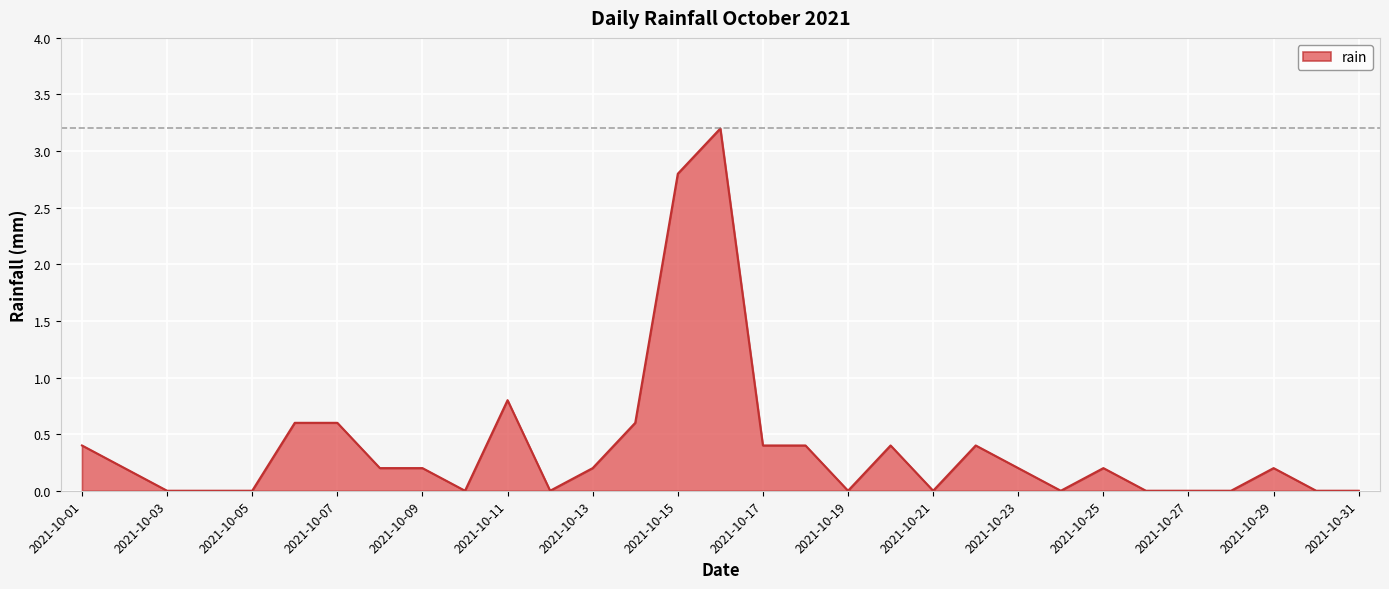

What is the maximum value shown in the chart?

3.2